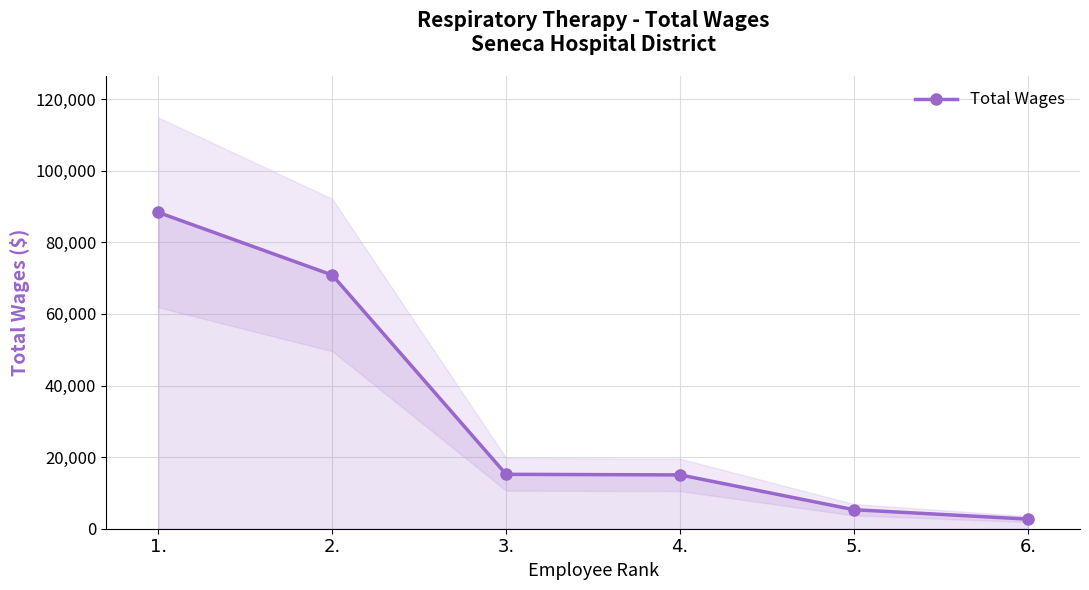

What is the difference between the values at 1. and 6.?

85661